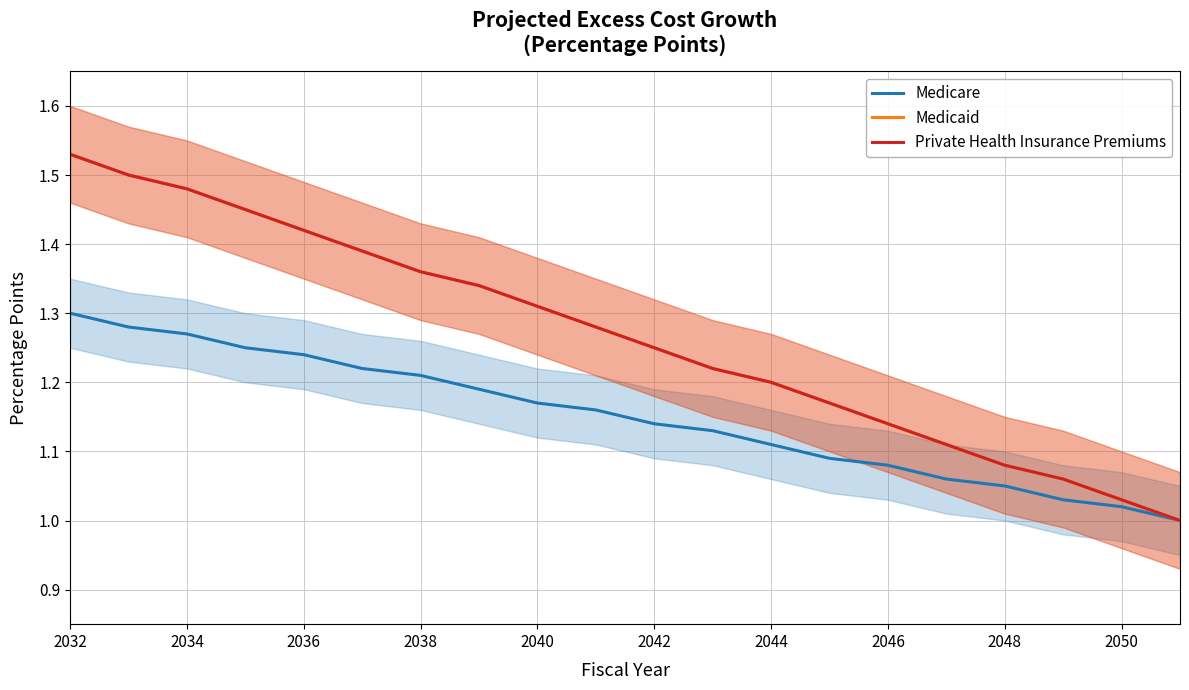

What is the value of the Private Health Insurance Premiums point at the 18th from the left?

1.1